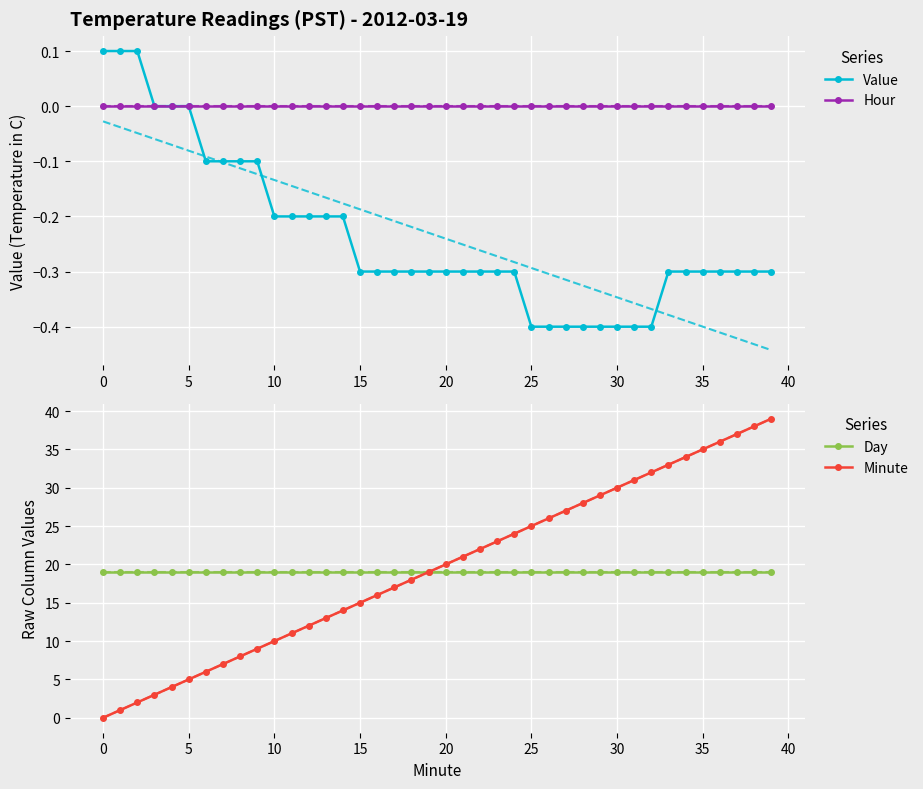

What value does the Day series have at 30?

19